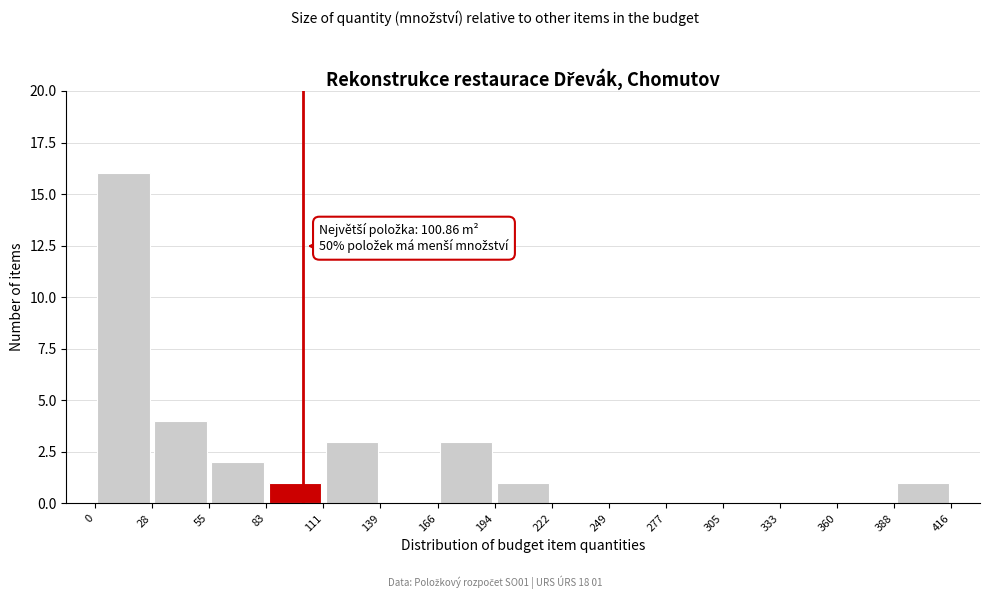

Over which range of the x-axis is the bar tallest?

0 to 28